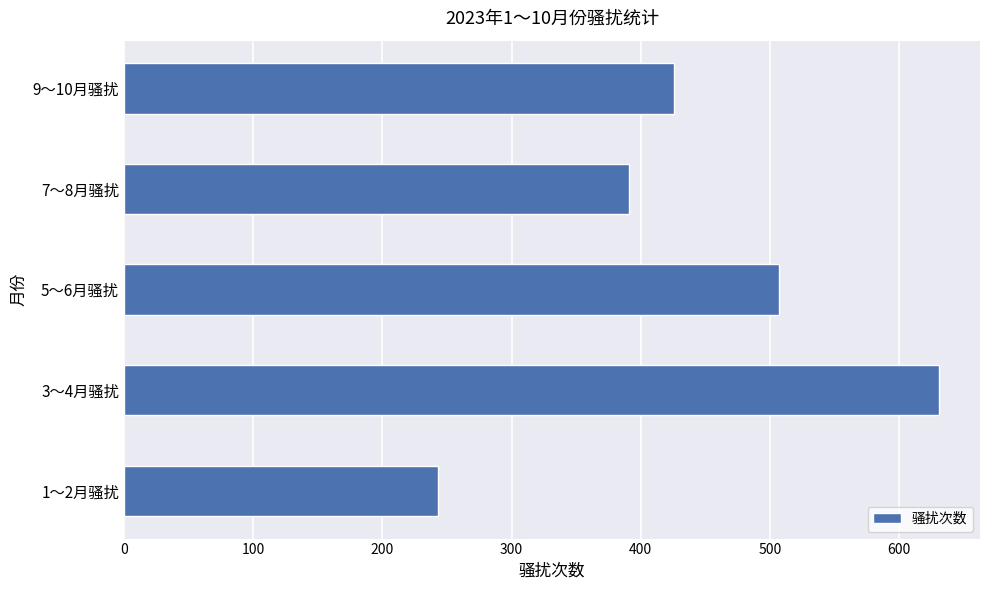

How many values are below 426?

2